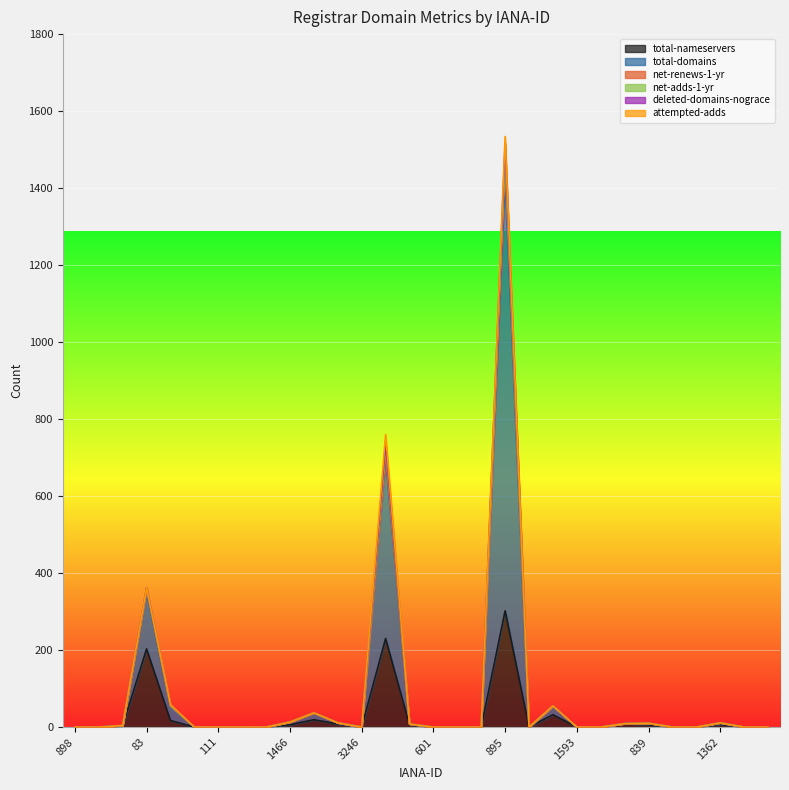

Where is the first local maximum for net-adds-1-yr?

1462